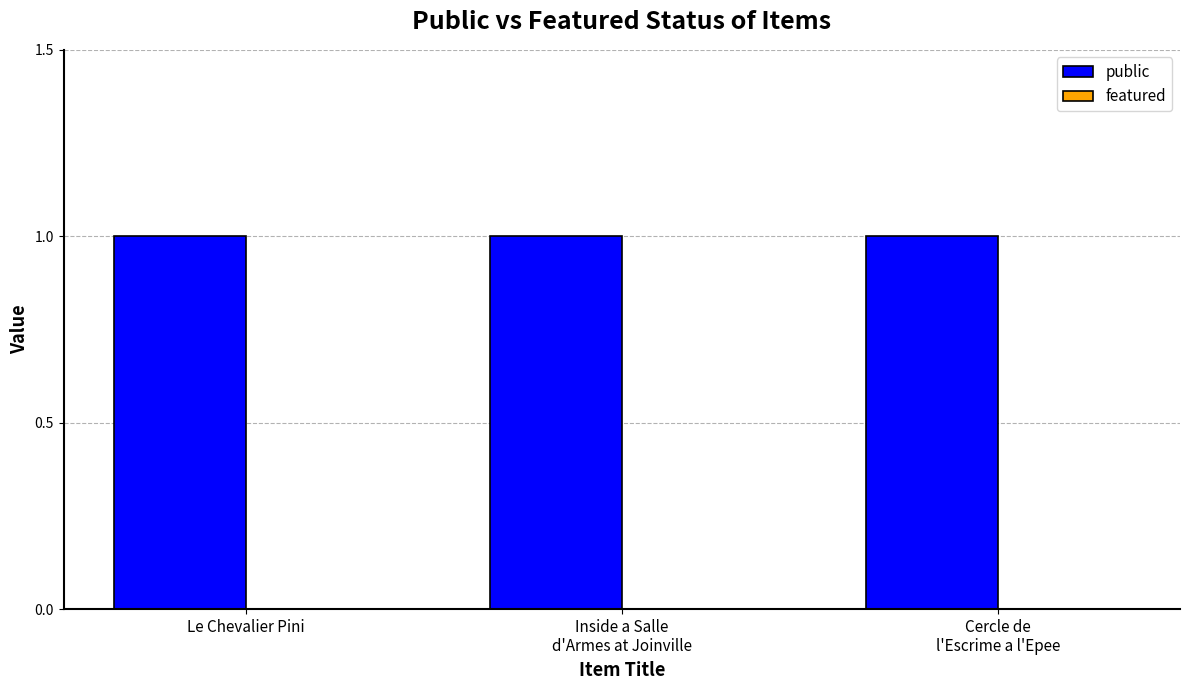

List the series in order of their peak value, highest first.

public, featured